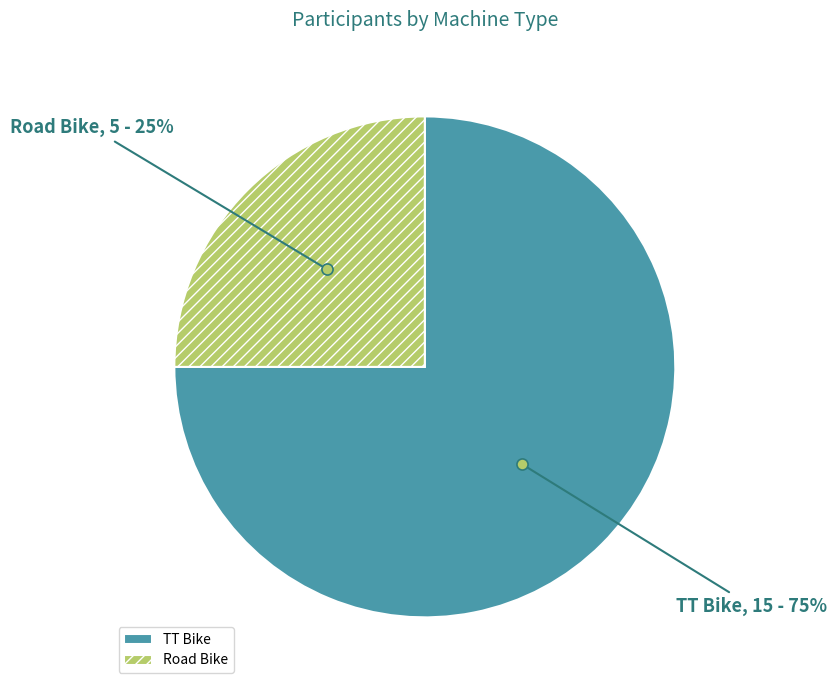

What percentage is the TT Bike slice, to the nearest percent?

75%